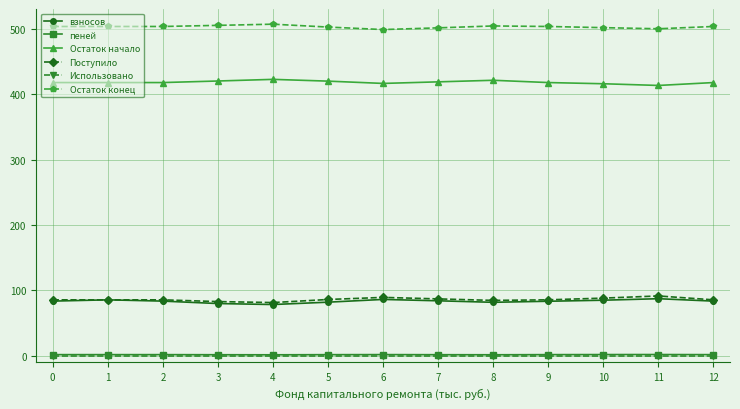

True or false: Поступило and Использовано cross at least once.

False